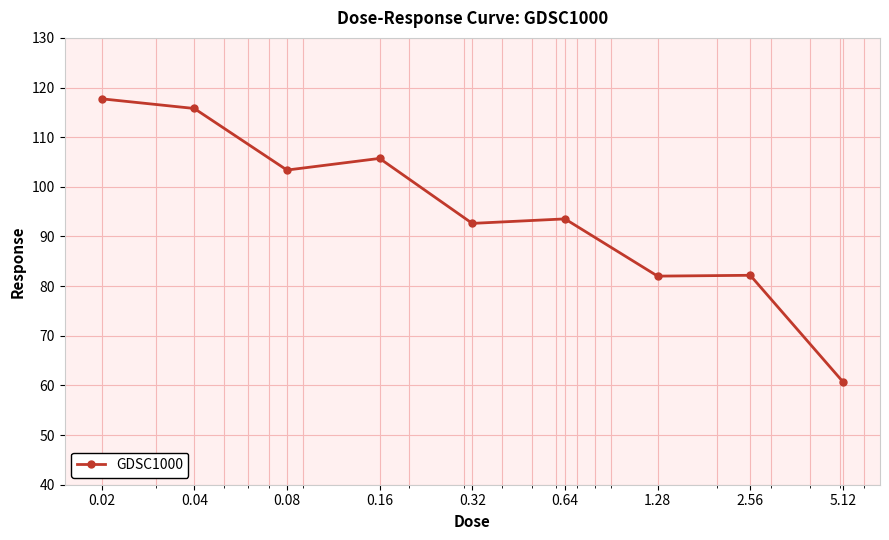

What is the greatest value displayed?

117.7